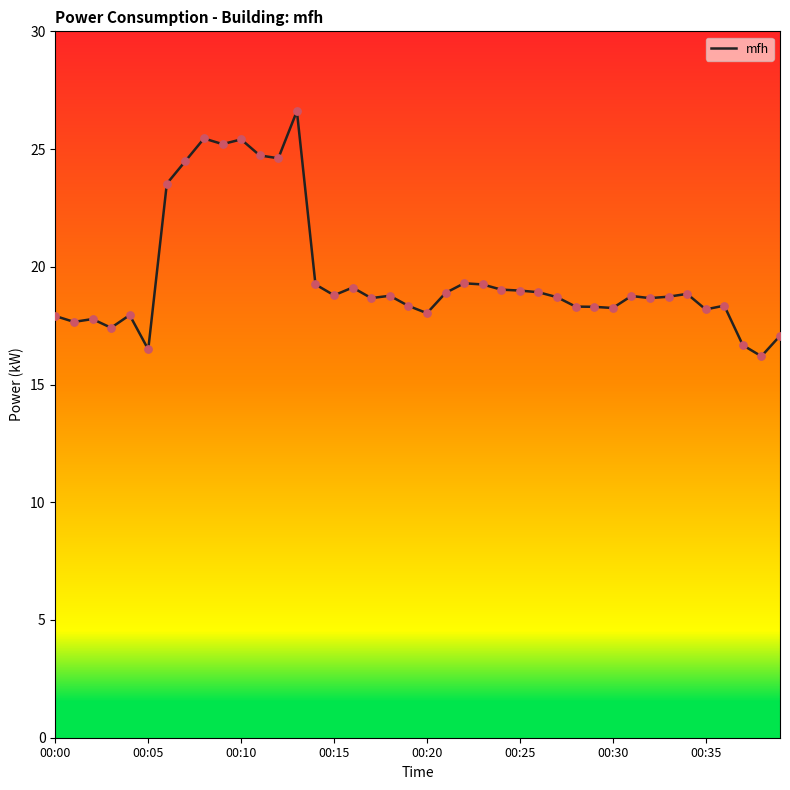

What is the difference between the maximum and minimum values?

10.4